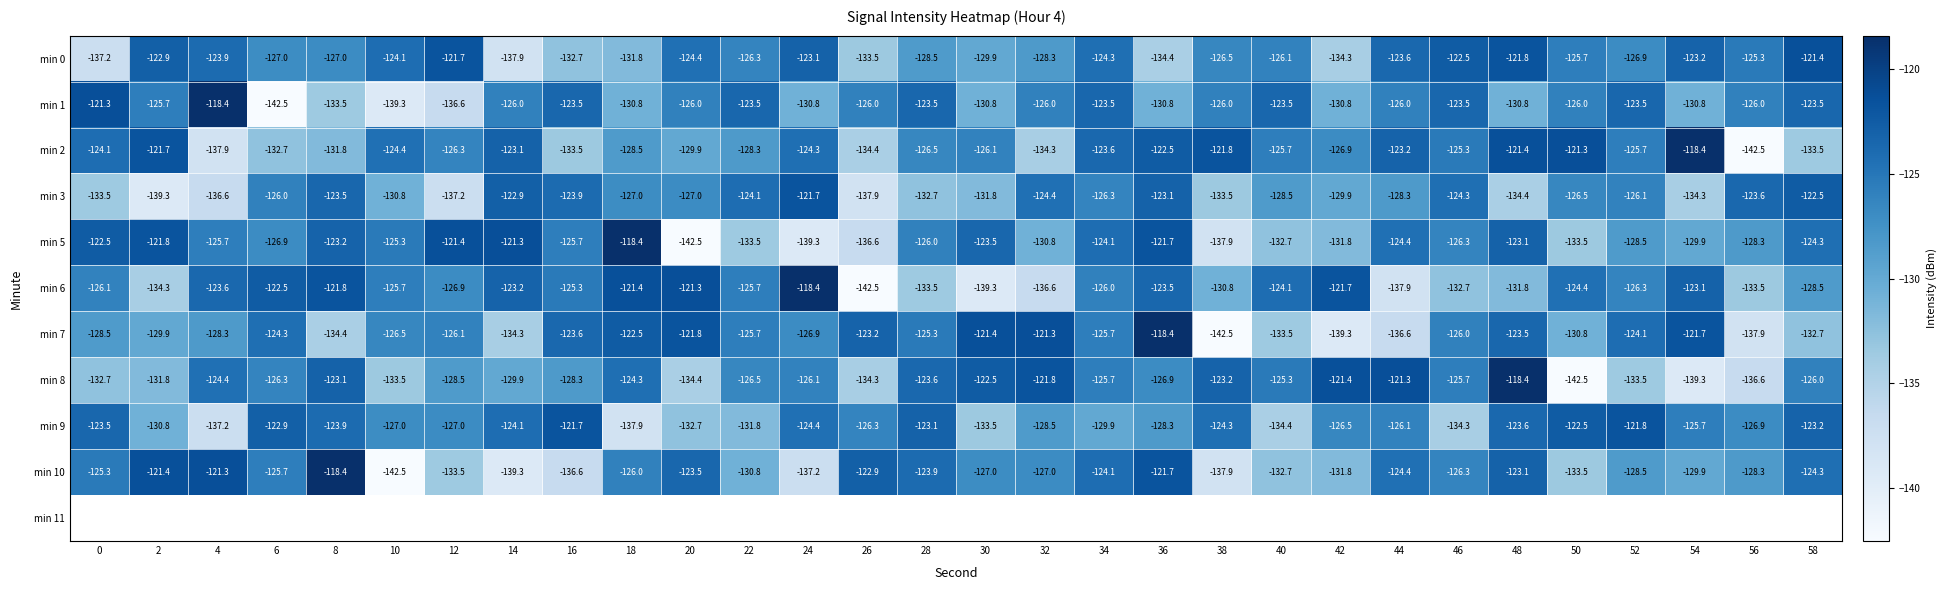

At 32, list the series in order from smallest to largest.

min 6, min 2, min 5, min 9, min 0, min 10, min 1, min 3, min 8, min 7